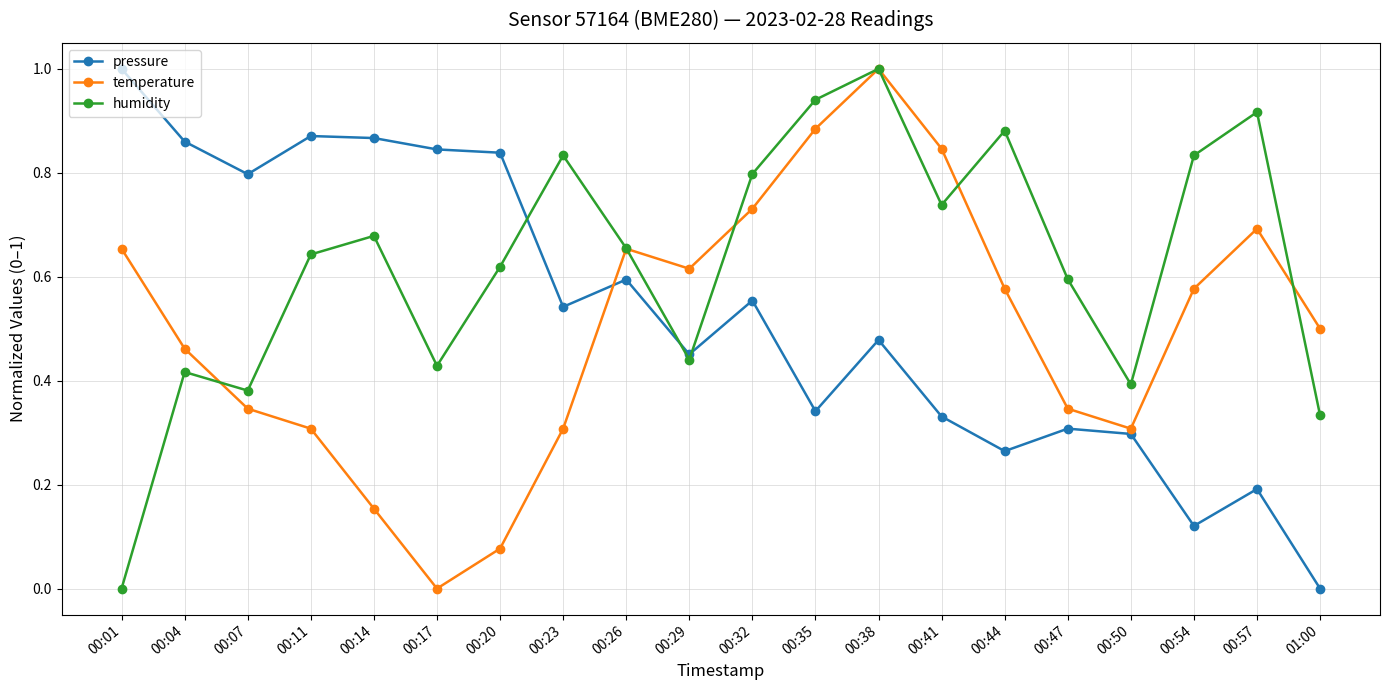

Rank the series at 00:04 from highest to lowest value.

pressure, temperature, humidity